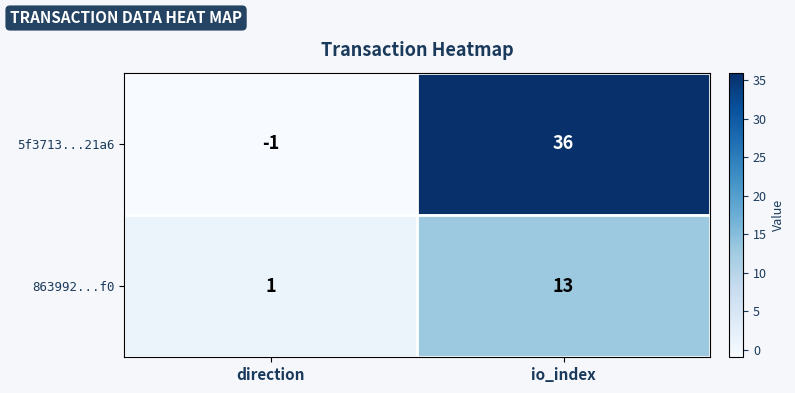

What is the total value across all series at io_index?

49